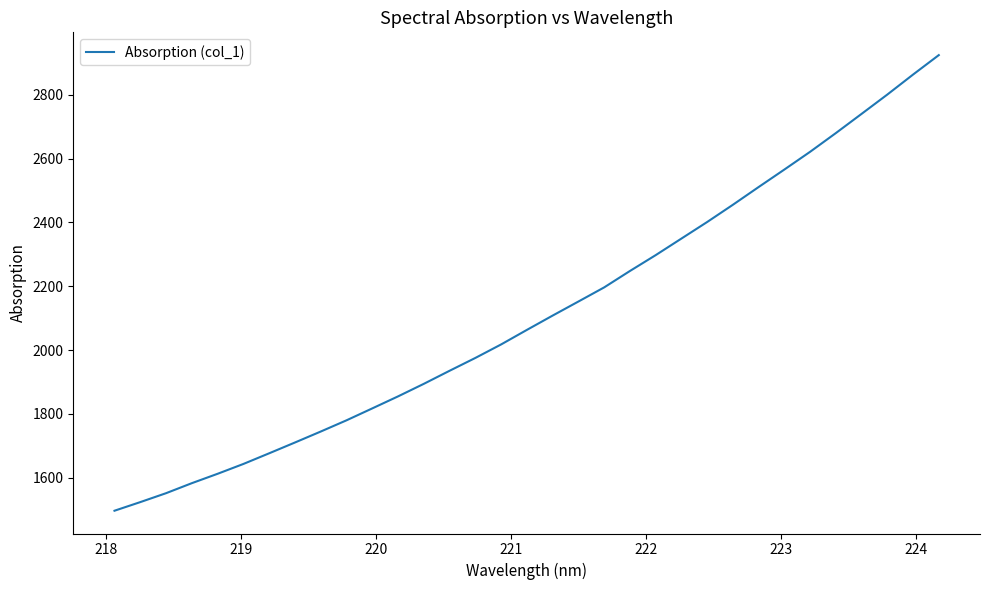

What is the smallest value displayed?

1496.9